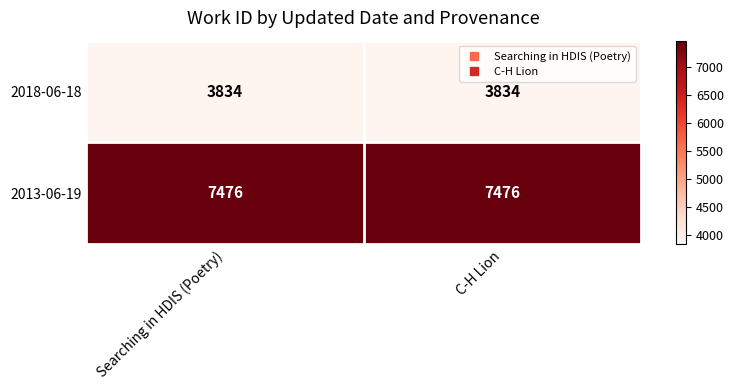

What is the highest value of the 2018-06-18 series?

3834